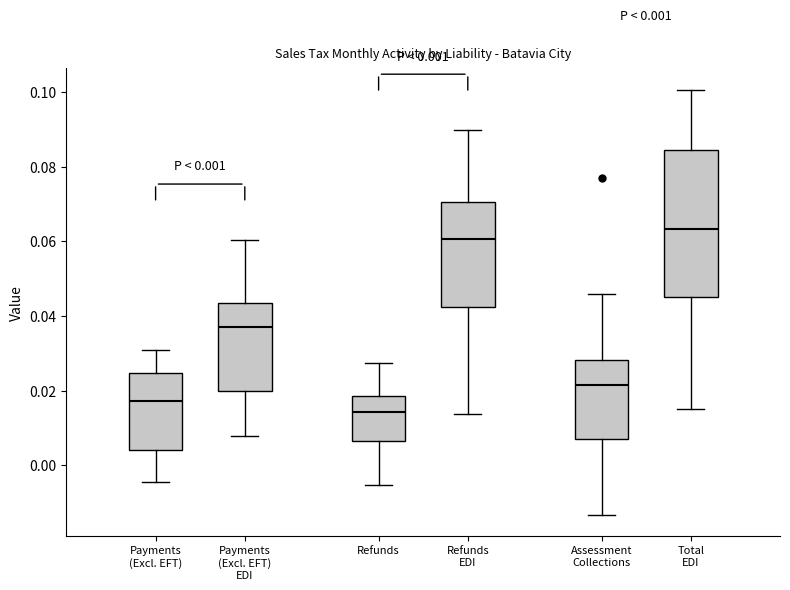

Which box has the lowest median line?

Refunds